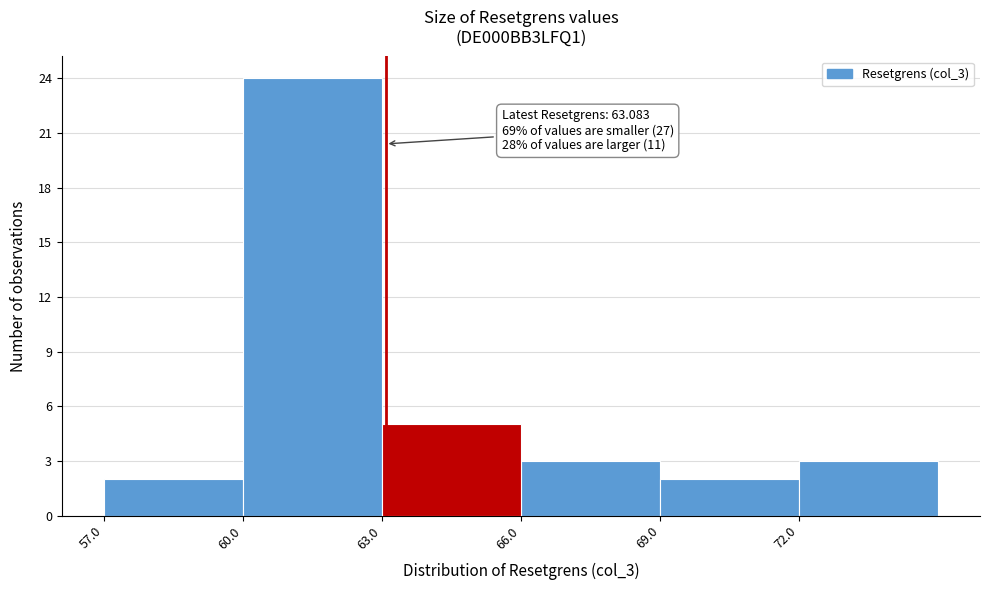

Which range on the x-axis has the tallest bar?

60 to 63